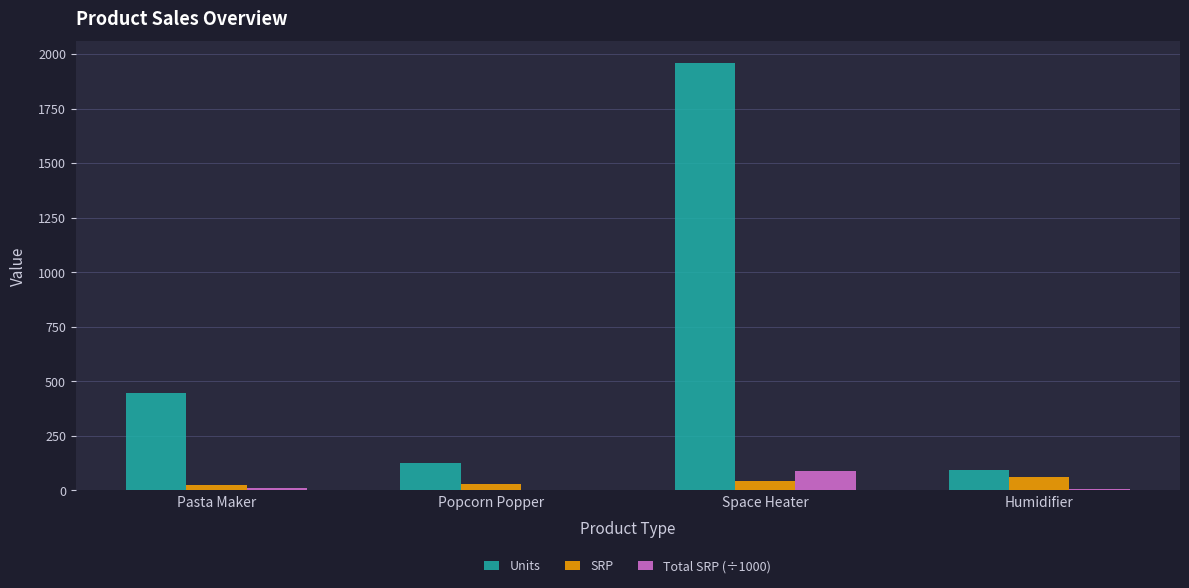

What value does the Units series have at Space Heater?

1960.0